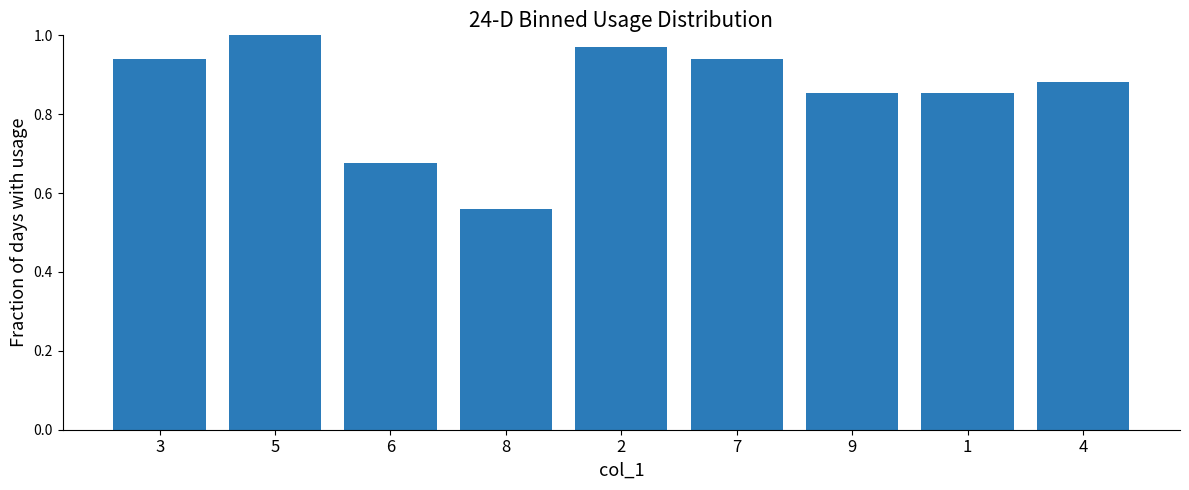

The value at 5 is 1.0. True or false?

True